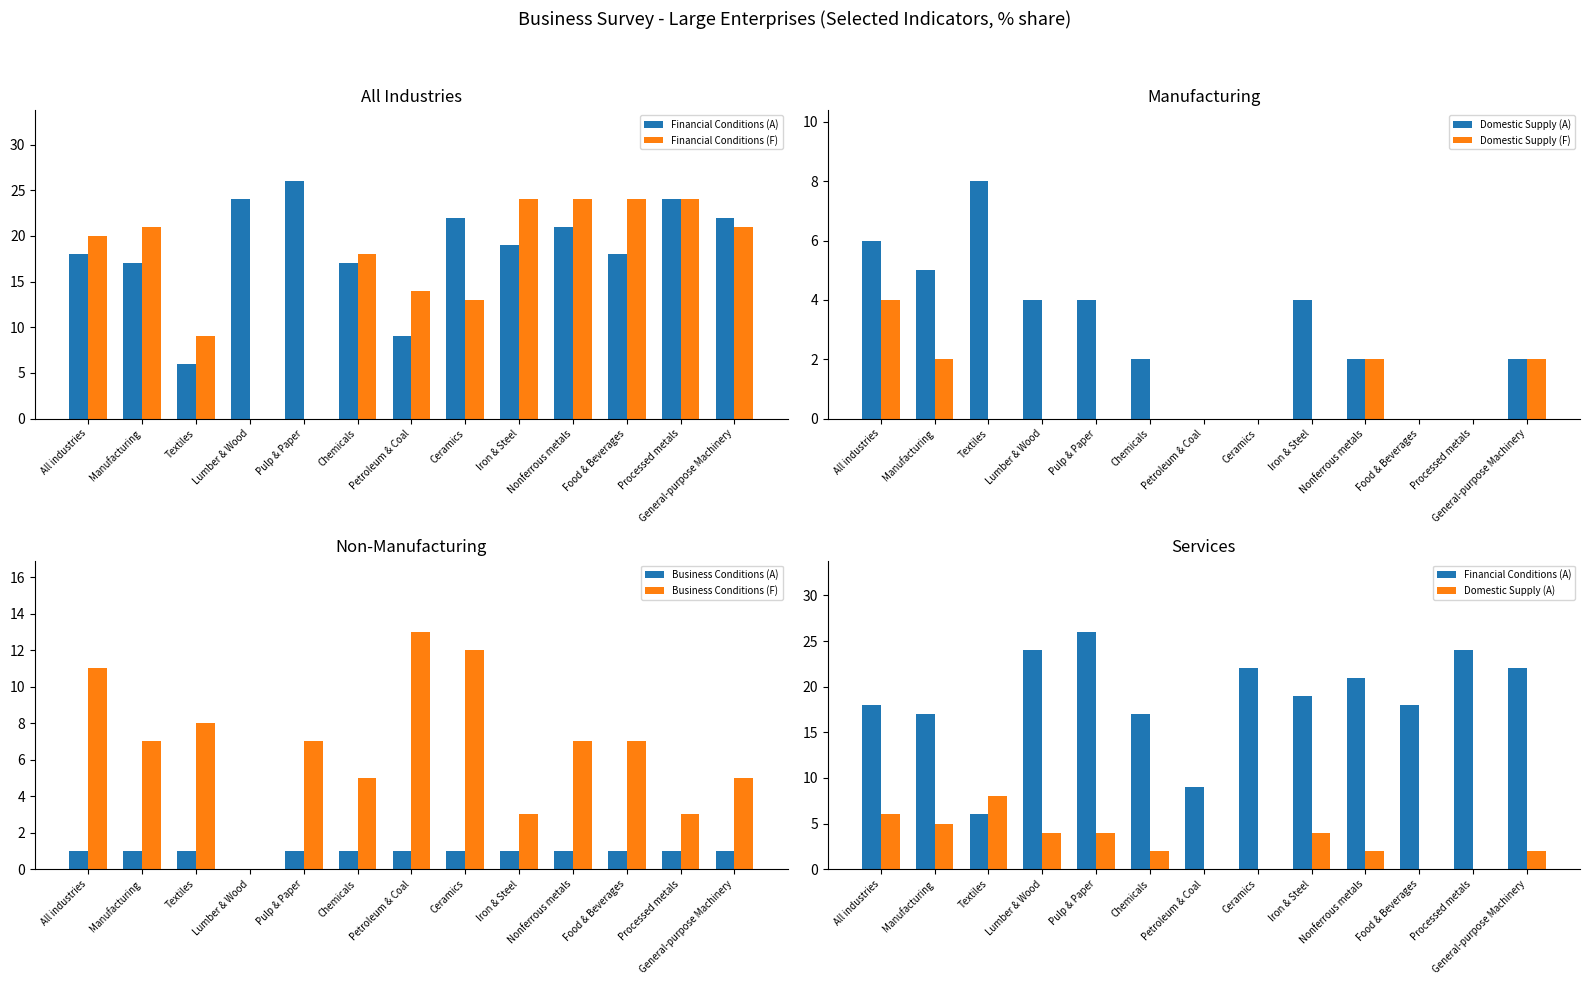

Reading left to right, list all the values displayed in this chart.

Financial Conditions (A): All industries=18	Manufacturing=17	Textiles=6	Lumber & Wood=24	Pulp & Paper=26	Chemicals=17	Petroleum & Coal=9	Ceramics=22	Iron & Steel=19	Nonferrous metals=21	Food & Beverages=18	Processed metals=24	General-purpose Machinery=22
Financial Conditions (F): All industries=20	Manufacturing=21	Textiles=9	Lumber & Wood=0	Pulp & Paper=0	Chemicals=18	Petroleum & Coal=14	Ceramics=13	Iron & Steel=24	Nonferrous metals=24	Food & Beverages=24	Processed metals=24	General-purpose Machinery=21
Domestic Supply (A): All industries=6	Manufacturing=5	Textiles=8	Lumber & Wood=4	Pulp & Paper=4	Chemicals=2	Petroleum & Coal=0	Ceramics=0	Iron & Steel=4	Nonferrous metals=2	Food & Beverages=0	Processed metals=0	General-purpose Machinery=2
Domestic Supply (F): All industries=4	Manufacturing=2	Textiles=0	Lumber & Wood=0	Pulp & Paper=0	Chemicals=0	Petroleum & Coal=0	Ceramics=0	Iron & Steel=0	Nonferrous metals=2	Food & Beverages=0	Processed metals=0	General-purpose Machinery=2
Business Conditions (A): All industries=1	Manufacturing=1	Textiles=1	Lumber & Wood=0	Pulp & Paper=1	Chemicals=1	Petroleum & Coal=1	Ceramics=1	Iron & Steel=1	Nonferrous metals=1	Food & Beverages=1	Processed metals=1	General-purpose Machinery=1
Business Conditions (F): All industries=11	Manufacturing=7	Textiles=8	Lumber & Wood=0	Pulp & Paper=7	Chemicals=5	Petroleum & Coal=13	Ceramics=12	Iron & Steel=3	Nonferrous metals=7	Food & Beverages=7	Processed metals=3	General-purpose Machinery=5